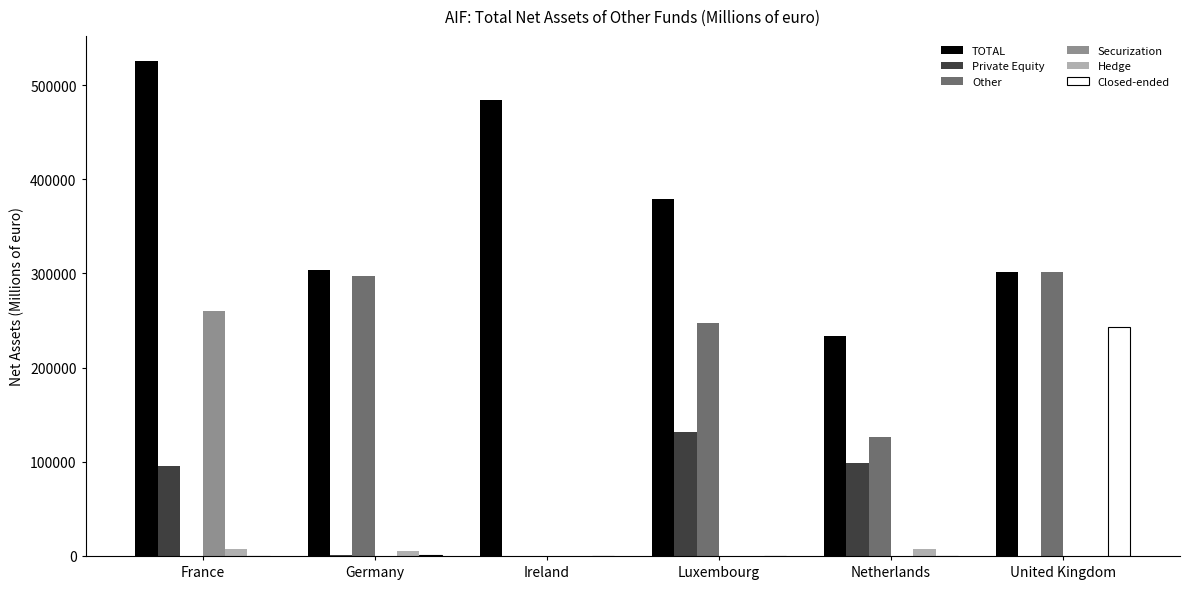

Read the Other value at United Kingdom.

301617.4